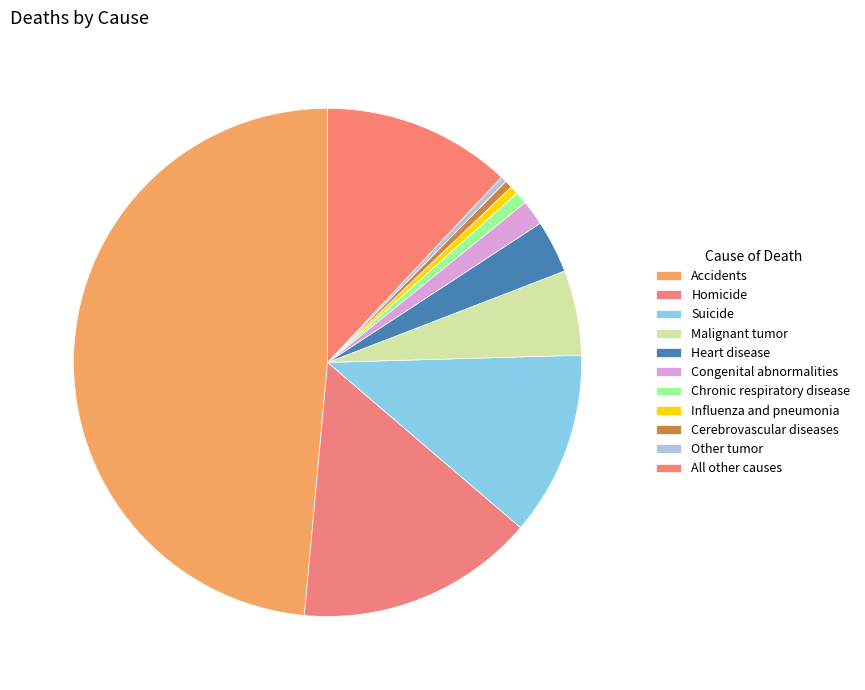

How many segments does this pie chart have?

11